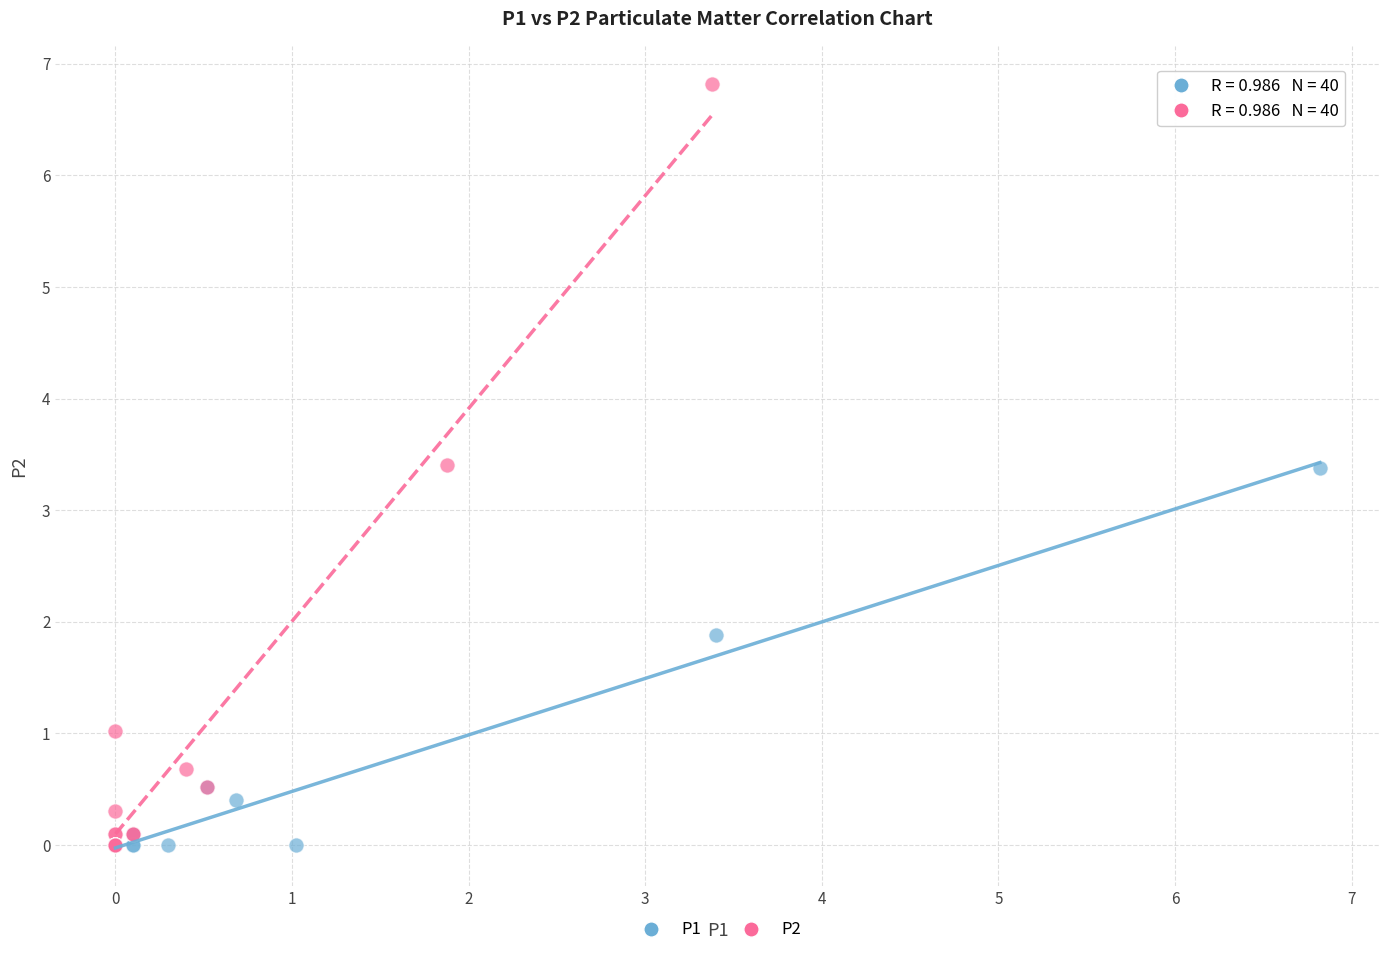

Which series reaches the maximum Y coordinate?

P2